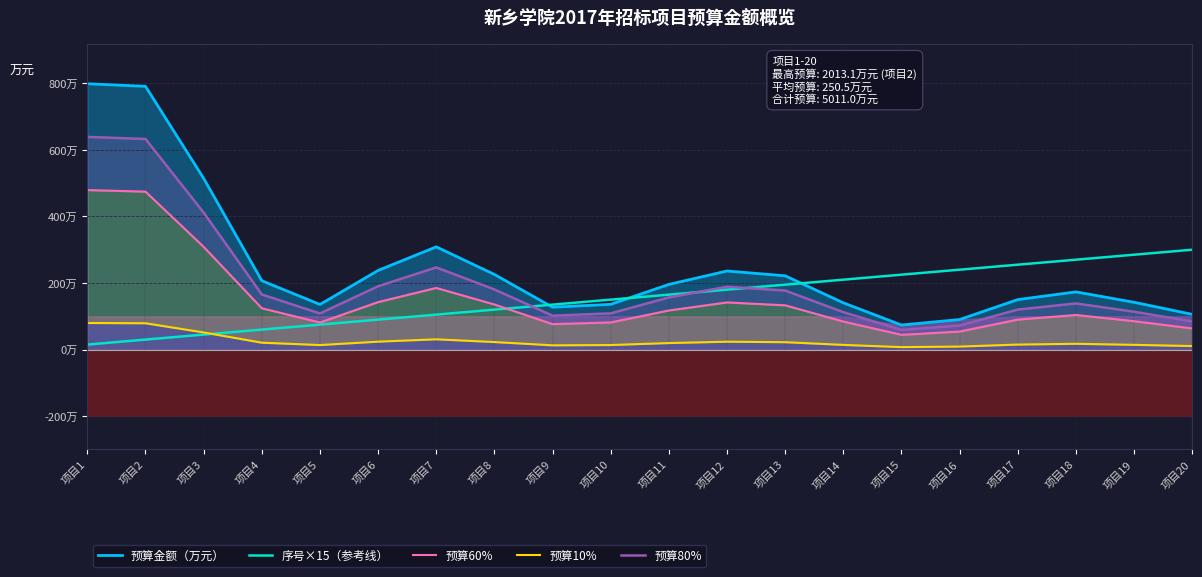

Does the chart have visible grid lines?

Yes